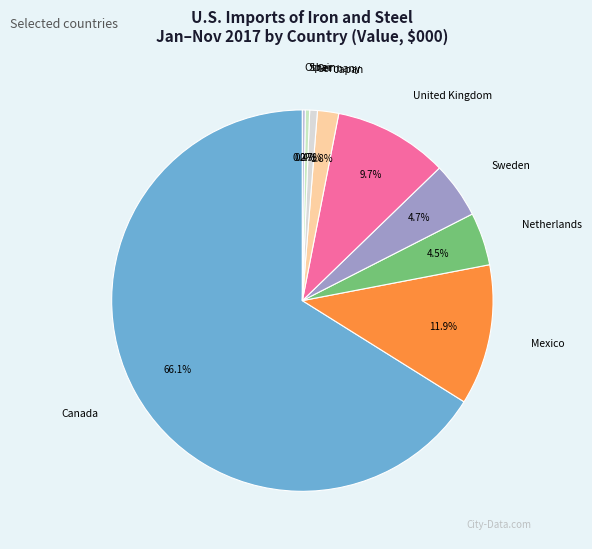

Between Mexico and United Kingdom, which is larger?

Mexico